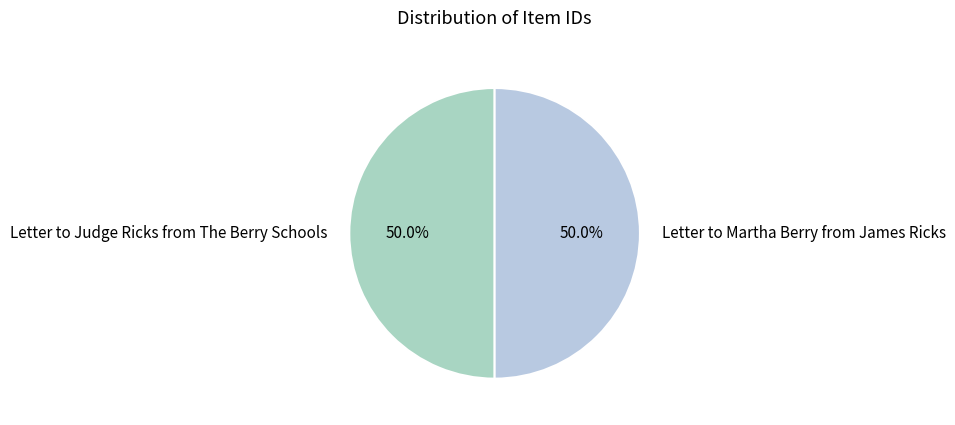

To the nearest percent, what is the combined percentage of Letter to Martha Berry from James Ricks and Letter to Judge Ricks from The Berry Schools?

100%